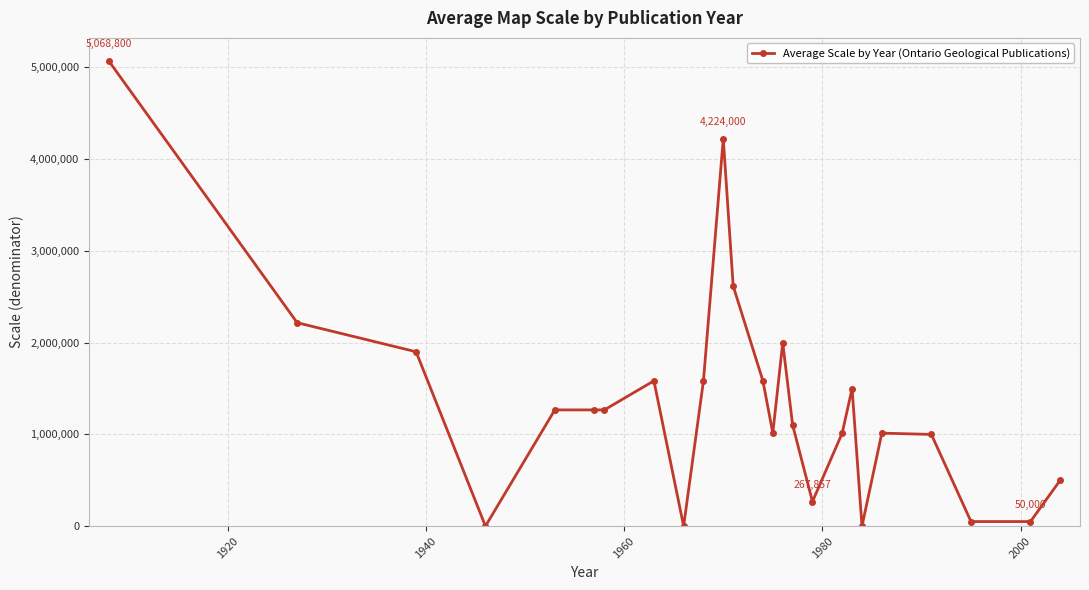

What is the sum of all values?

34093657